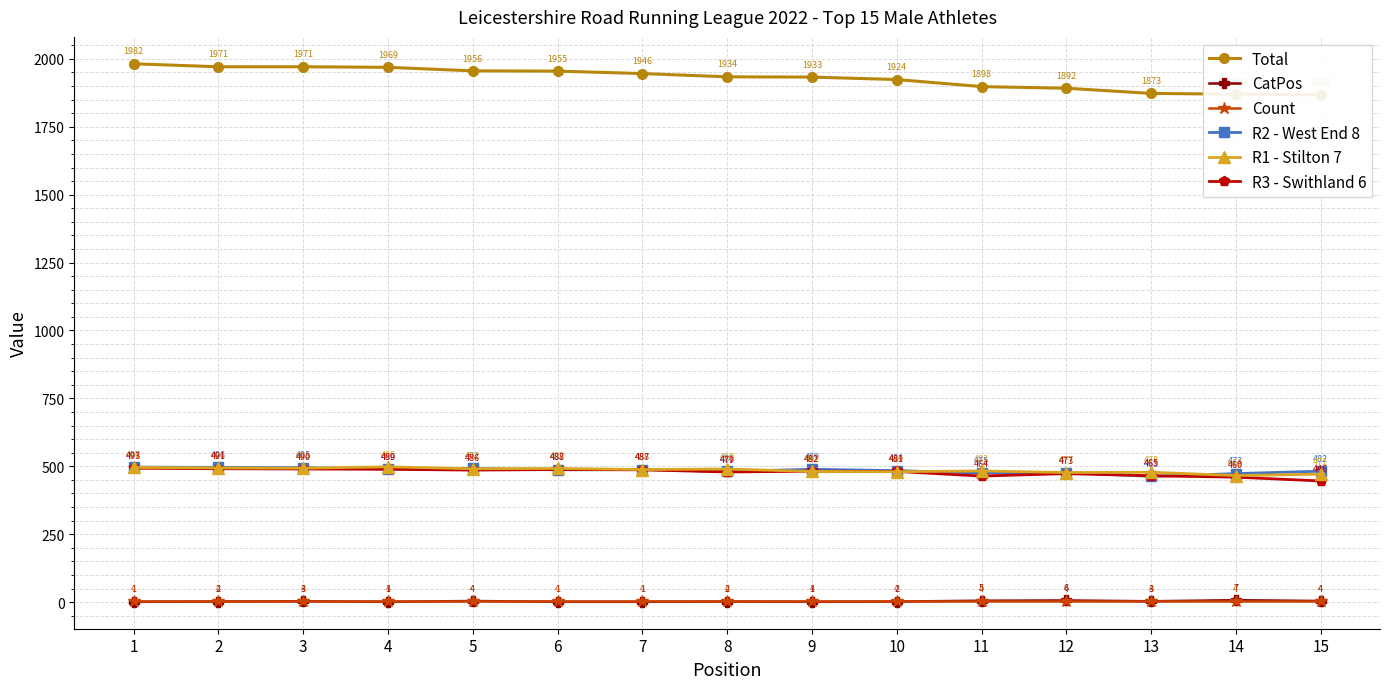

True or false: R1 - Stilton 7 has more than 0 points higher than both neighbors.

True